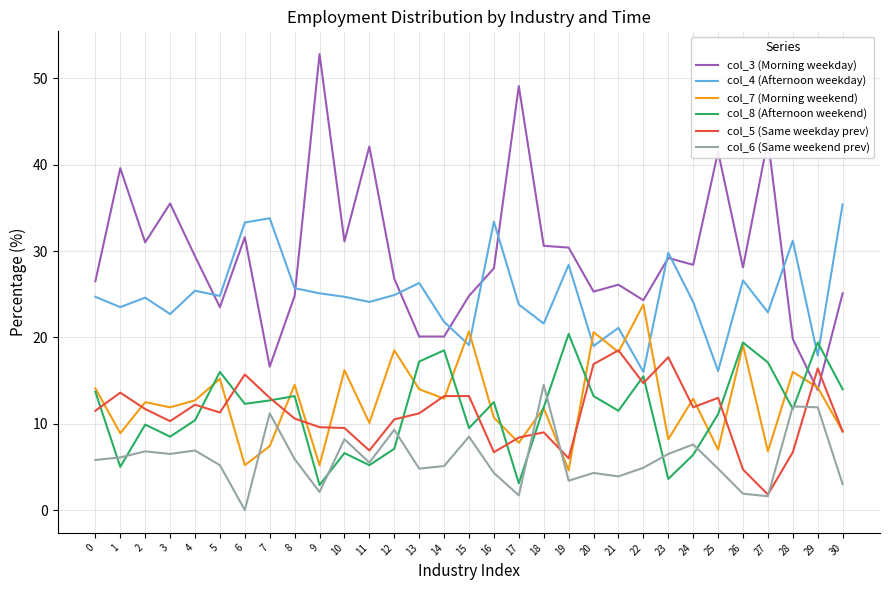

What are all the series names shown in the legend?

col_3 (Morning weekday), col_4 (Afternoon weekday), col_7 (Morning weekend), col_8 (Afternoon weekend), col_5 (Same weekday prev), col_6 (Same weekend prev)